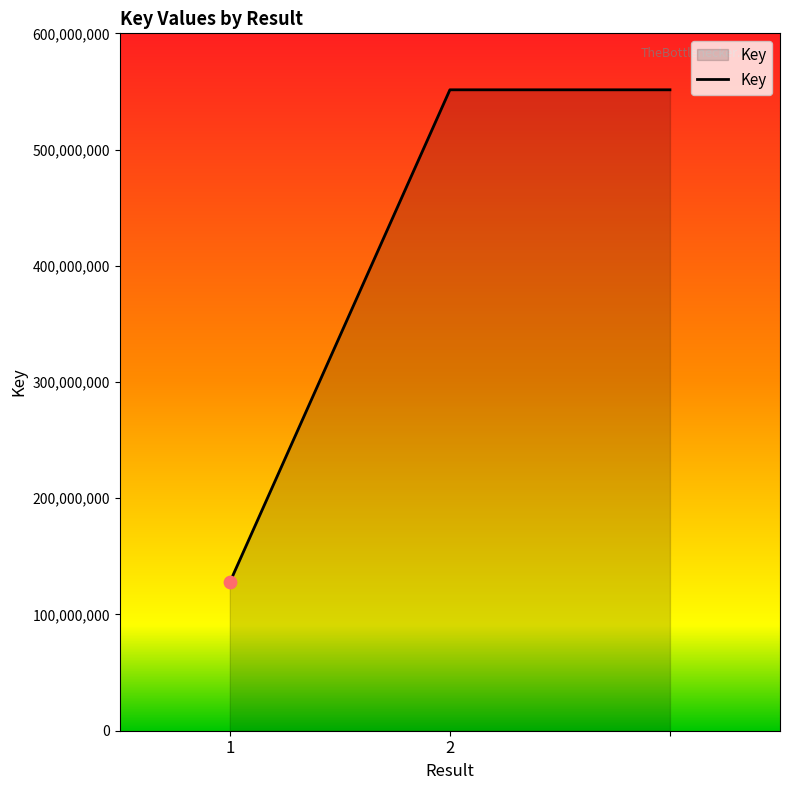

What is the difference between the maximum and minimum values?

423738045